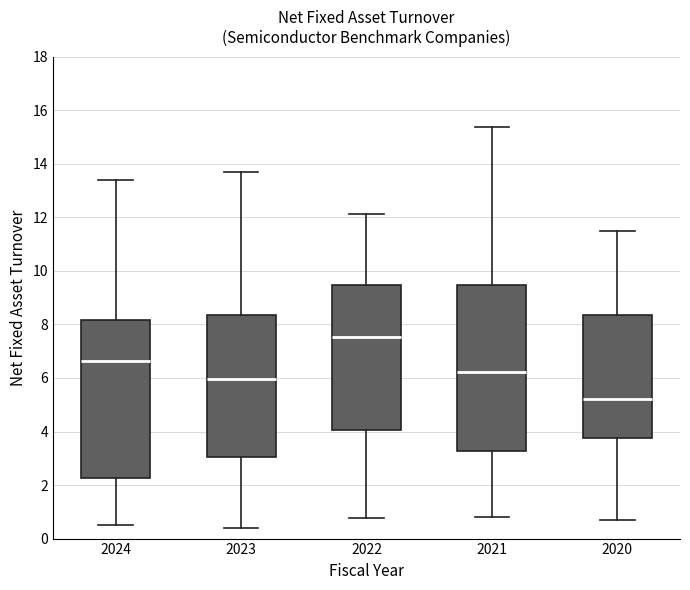

Which box is the tallest, from its lower edge to its upper edge?

2021